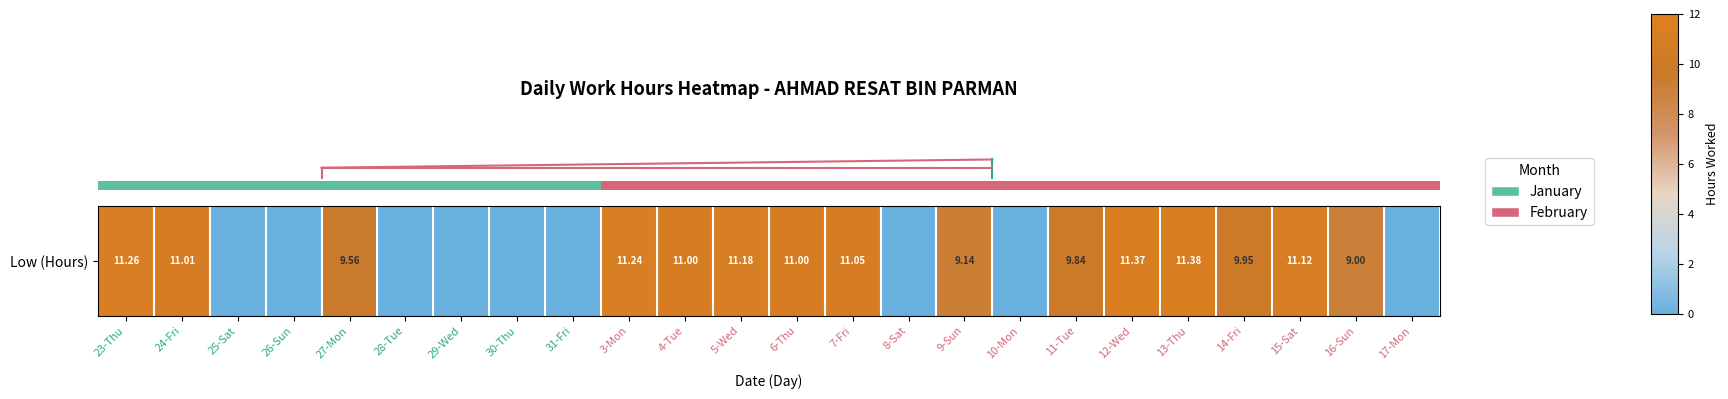

At which label does the data first exceed 9?

23-Thu